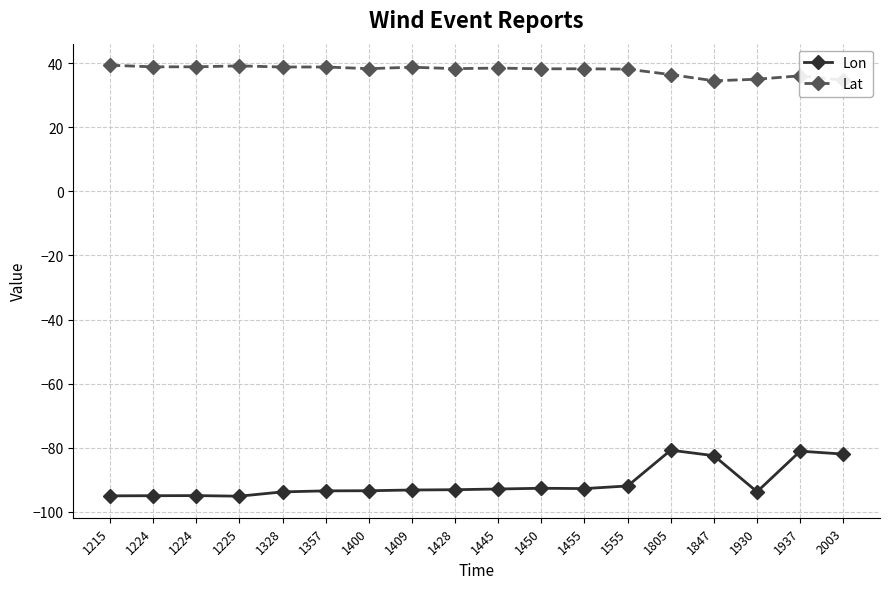

Which category has the lowest value in the Lon series?

1225